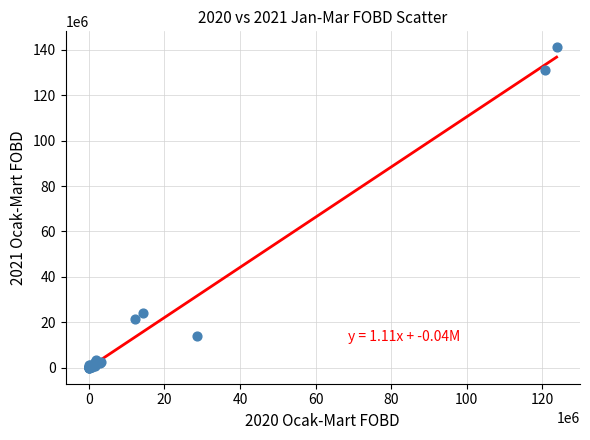

What Y value in the scatter plot is closest to 70563802?

24242893.9